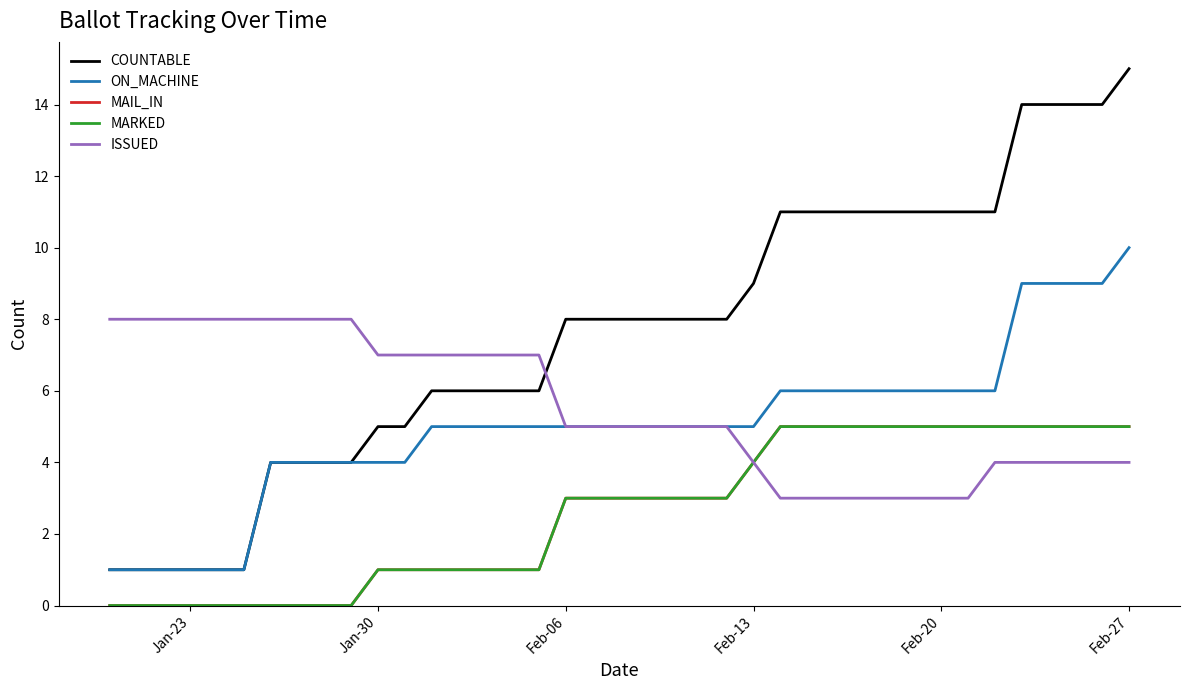

Is this an area chart (filled region under the line)?

No